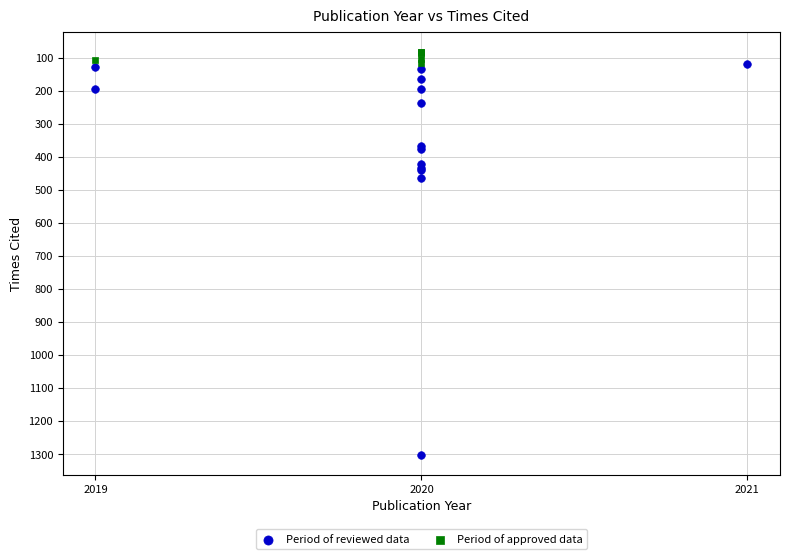

What are all the series names shown in the legend?

Period of reviewed data, Period of approved data